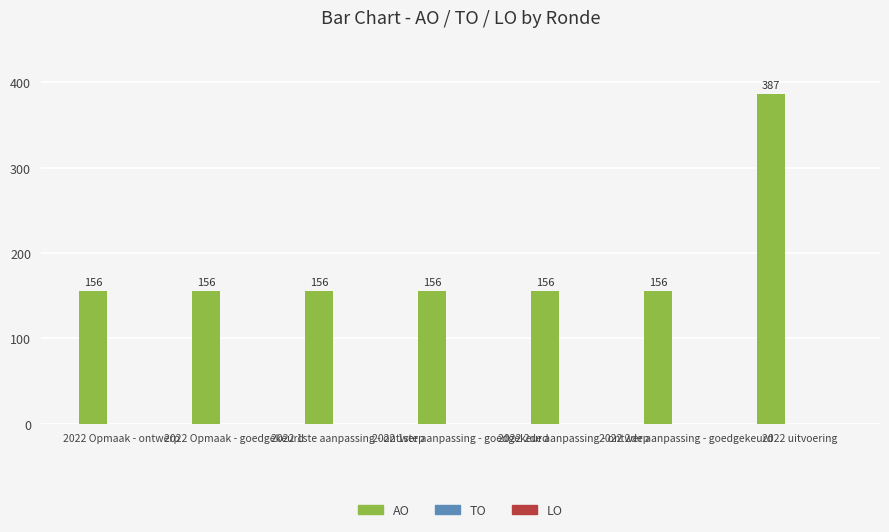

What is the label of the 6th bar from the left?

2022 2de aanpassing - goedgekeurd